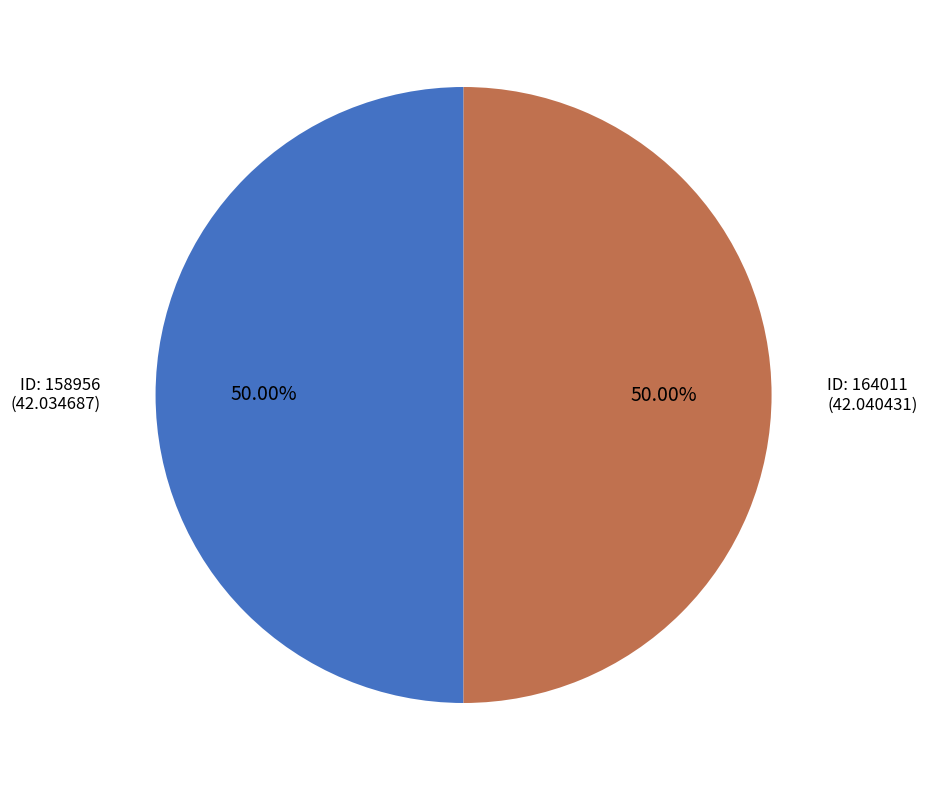

Count the number of slices in the pie.

2